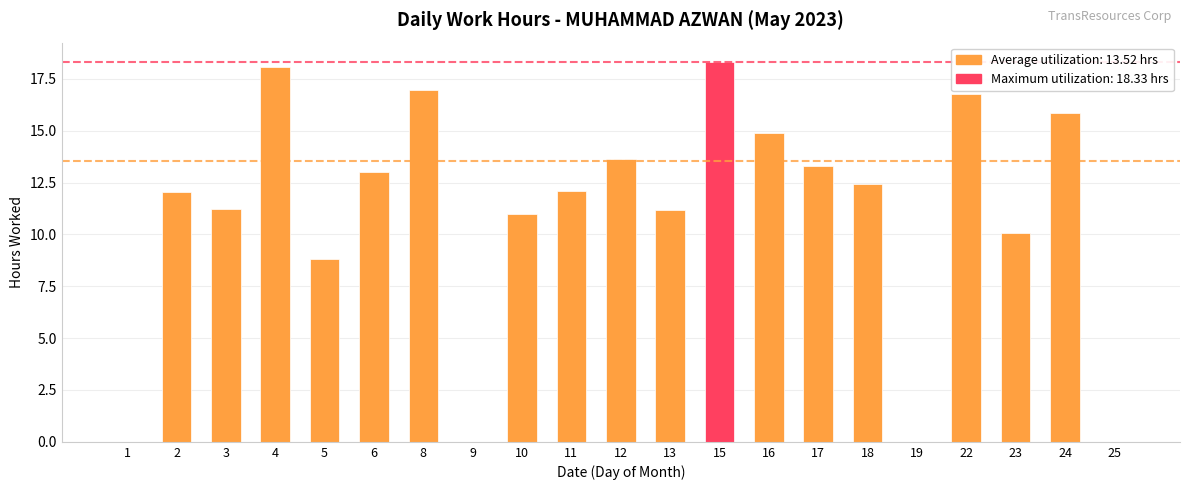

How many data points does each series have?

21